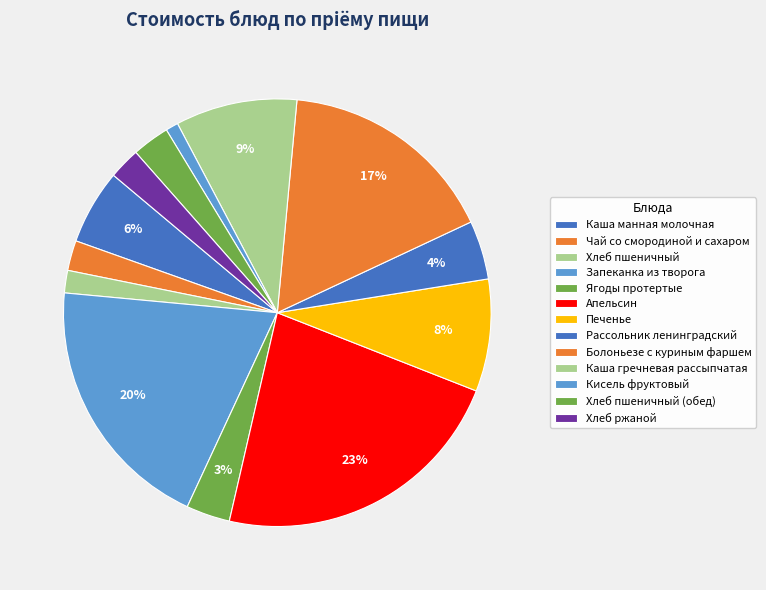

To the nearest percent, what is the difference between the largest and smallest slice percentages?

22%